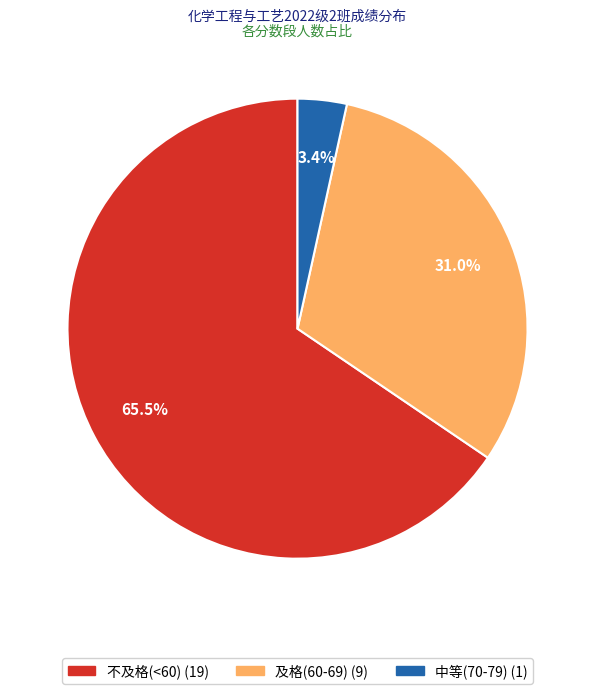

Is there a majority slice in this chart?

Yes